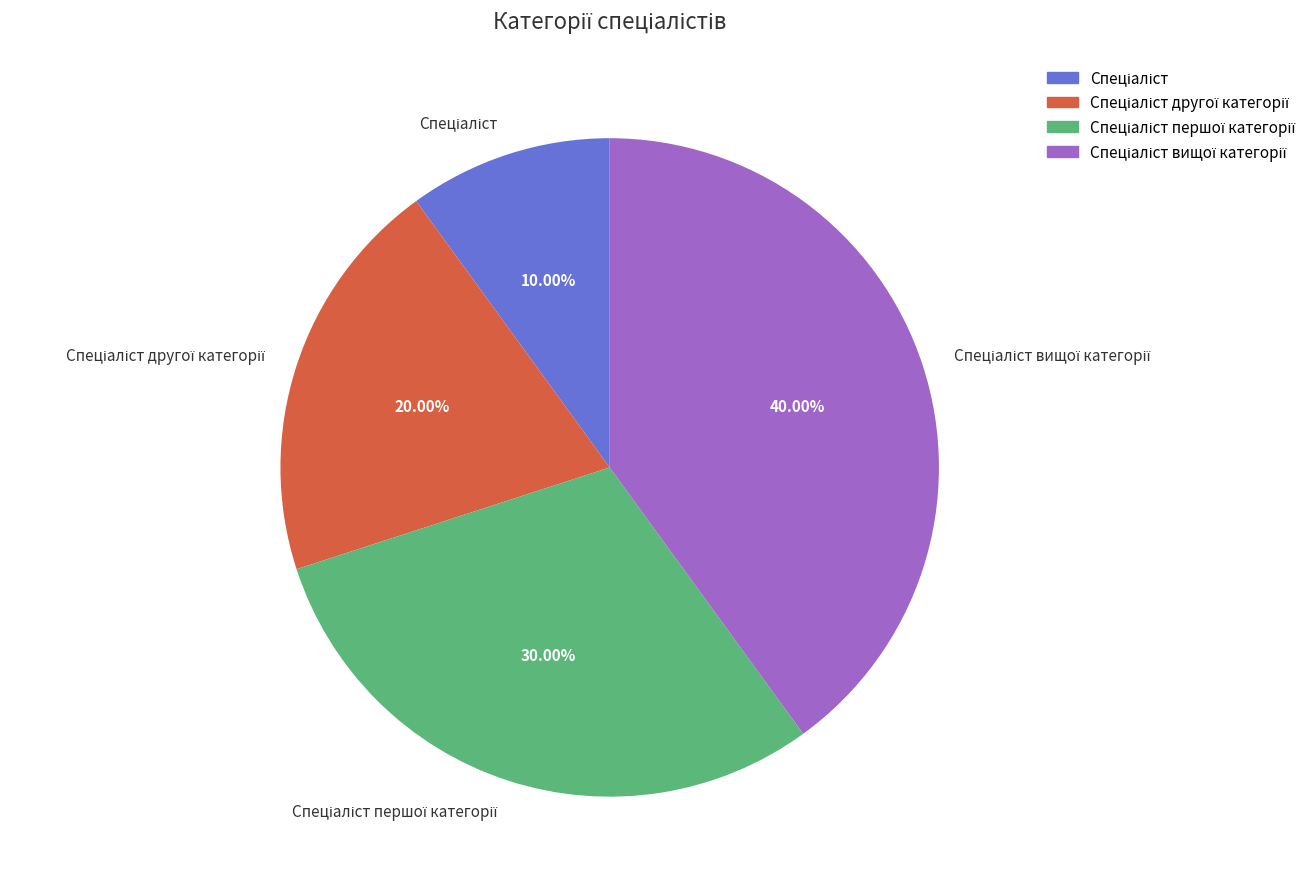

Does any single category account for the majority?

No